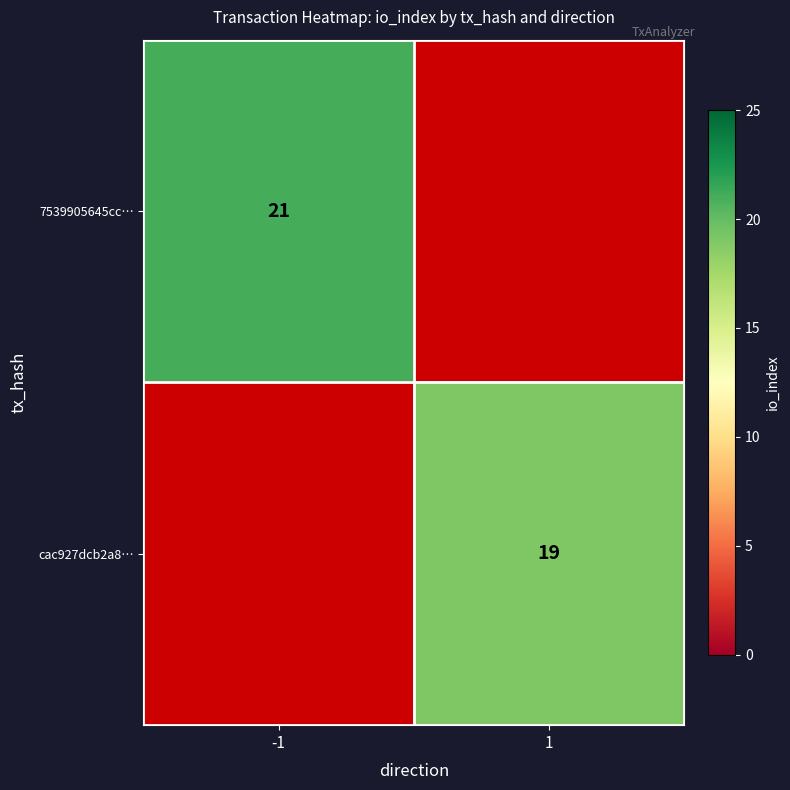

How many distinct data groups are displayed?

2